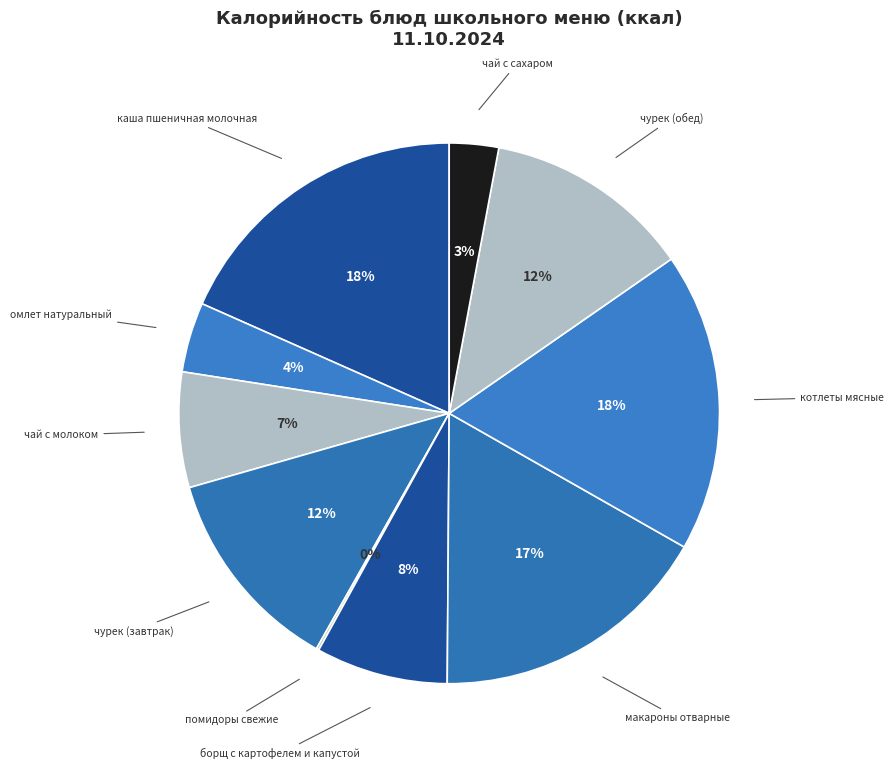

The омлет натуральный slice represents 15% of the pie. True or false?

False